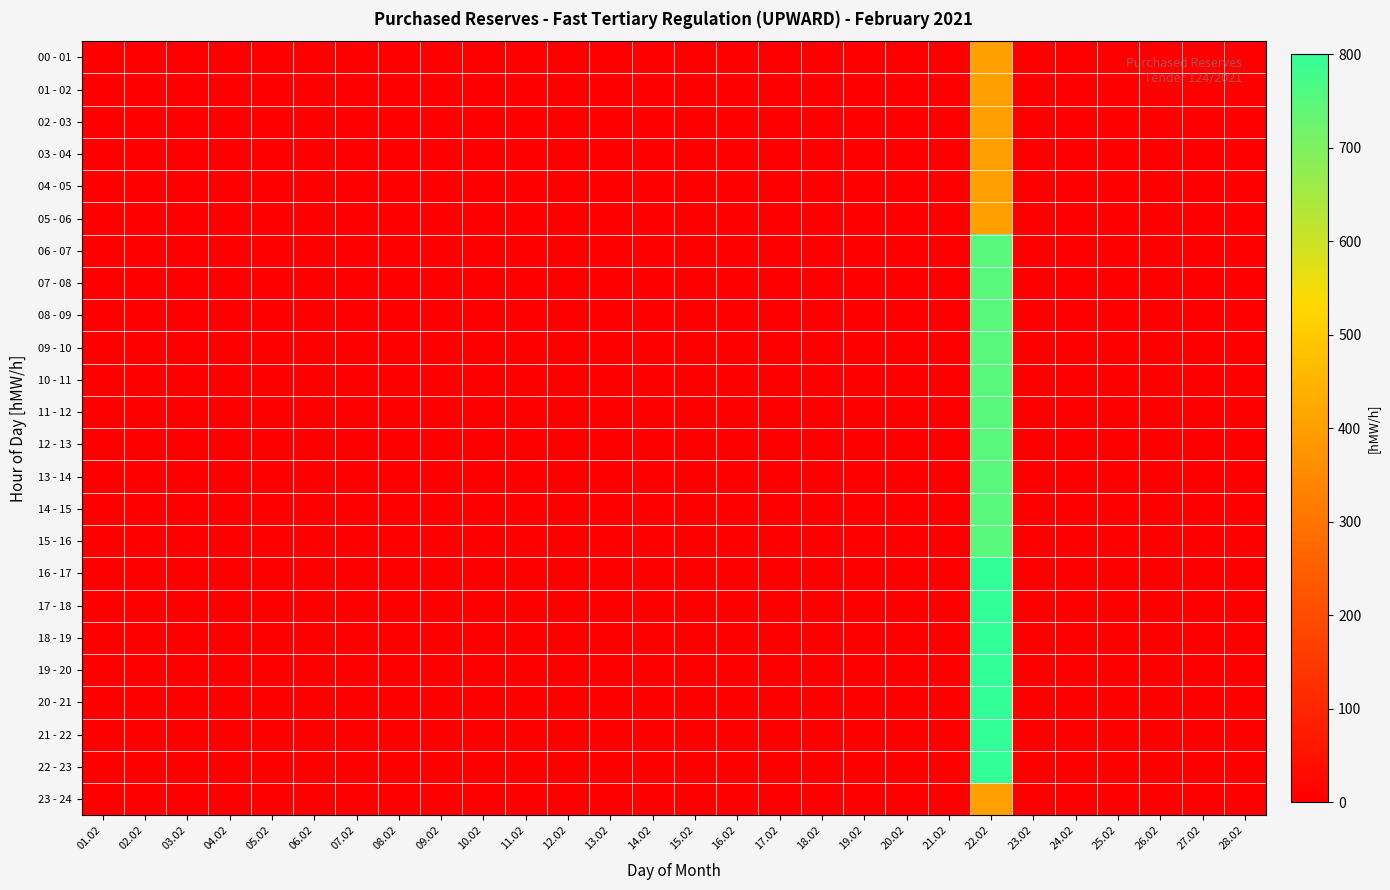

Between 23.02 and 03.02, which is larger?

23.02